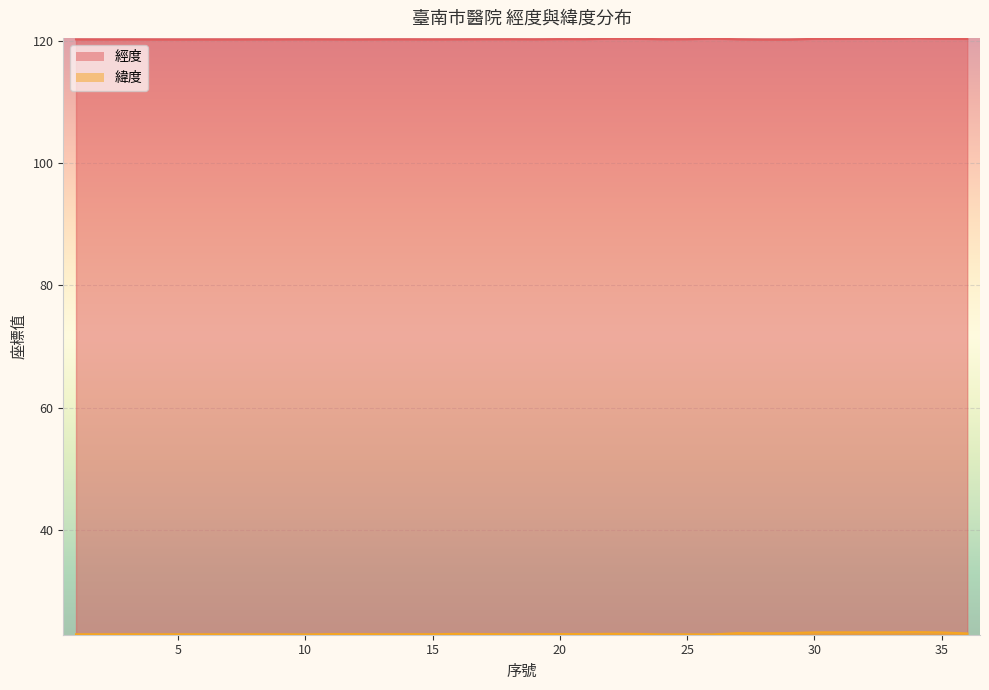

Reading left to right, what are all the values shown in this chart?

經度: 120.2	120.2	120.2	120.2	120.2	120.2	120.2	120.2	120.2	120.2	120.2	120.2	120.2	120.2	120.2	120.2	120.2	120.2	120.2	120.3	120.2	120.3	120.3	120.2	120.2	120.3	120.2	120.2	120.2	120.3	120.3	120.3	120.3	120.4	120.3	120.3
緯度: 23.0	23.0	23.0	23.0	23.0	23.0	23.0	23.0	23.0	23.0	23.0	23.0	23.0	23.0	23.0	23.1	23.0	23.0	23.0	23.0	23.0	23.1	23.1	23.0	23.0	23.0	23.2	23.2	23.2	23.3	23.3	23.3	23.3	23.3	23.3	23.1